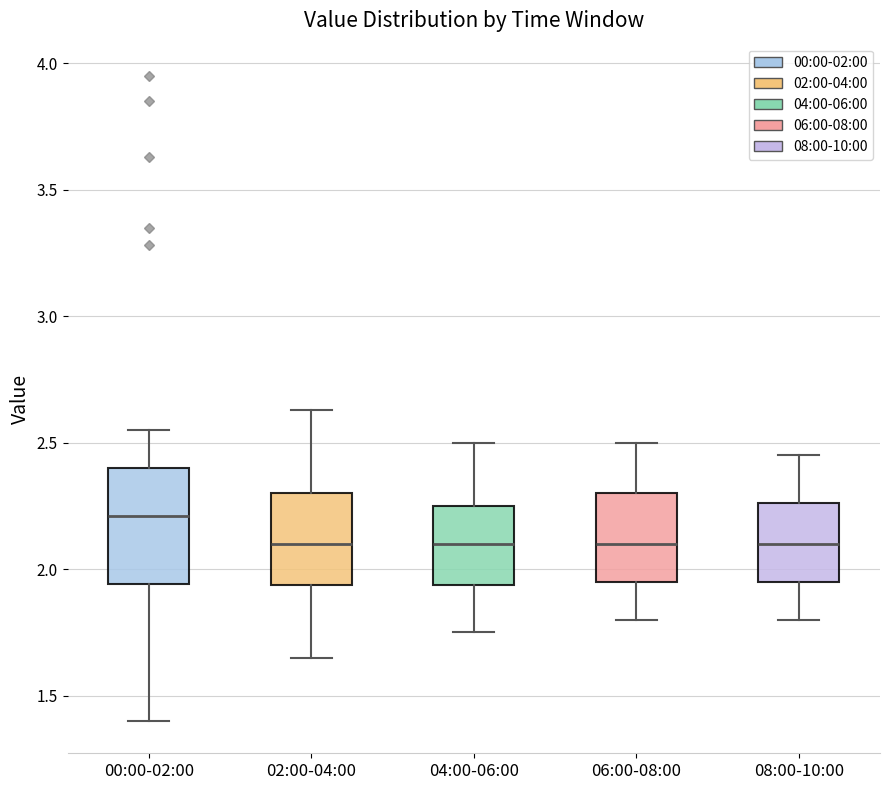

Where does the median line of the box for 04:00-06:00 sit on the y-axis? The values are not printed on the chart, so give them approximately, as read against the axis.

2.10